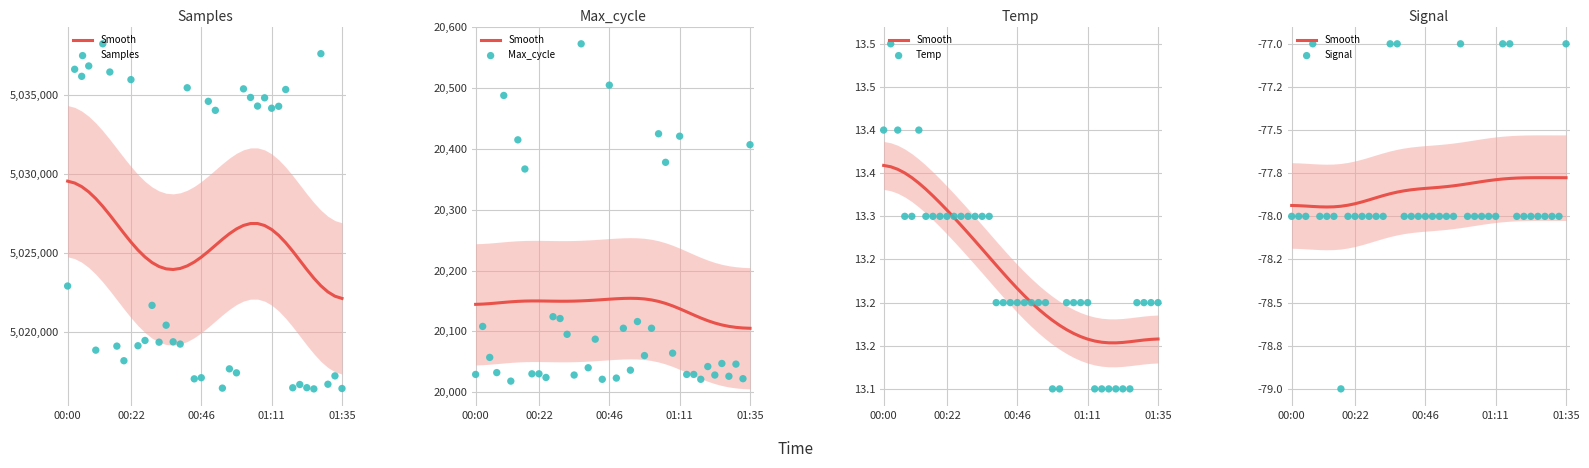

Which series has the largest total across all categories?

Samples